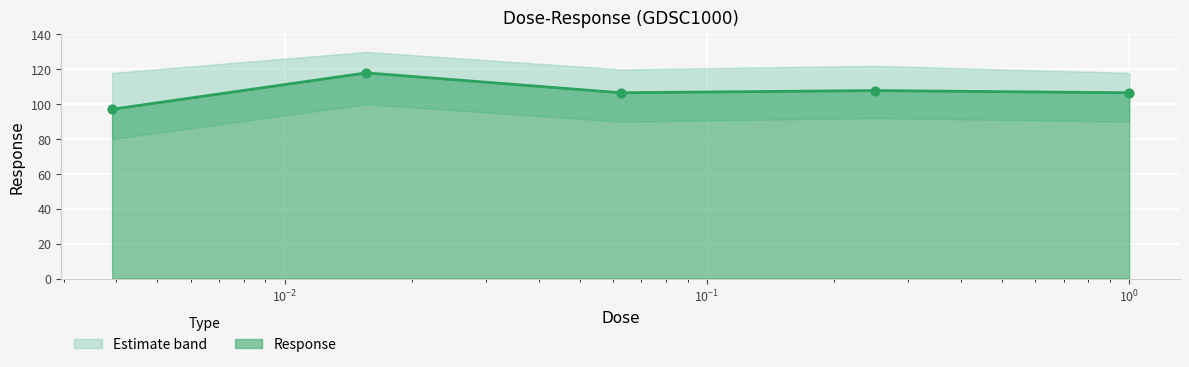

Approximately how many times larger is the value at 0.25 compared to 0.0625?

1.0